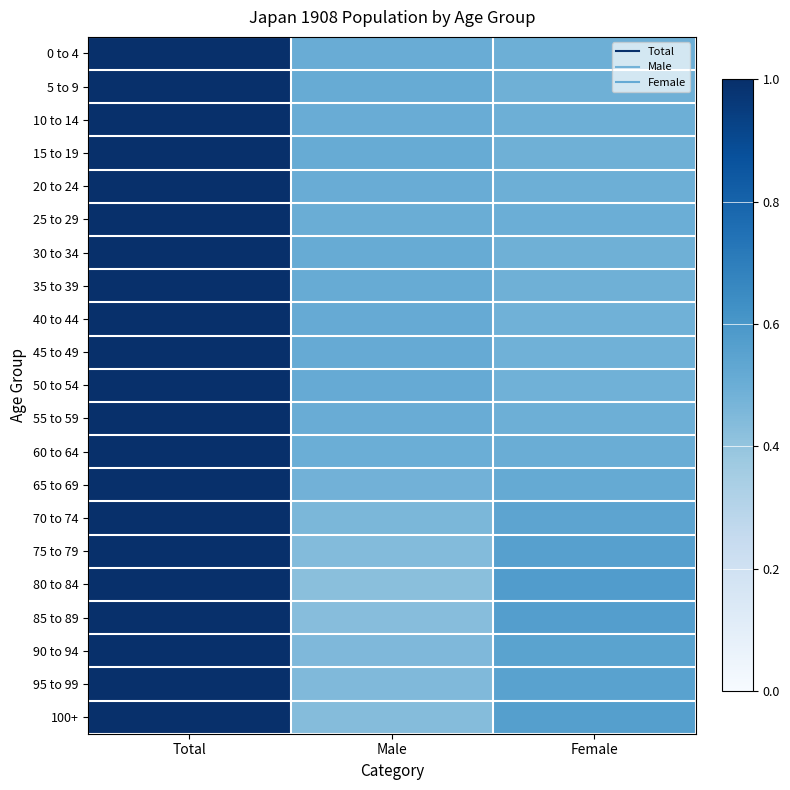

At how many categories does at least one series exceed 0?

3